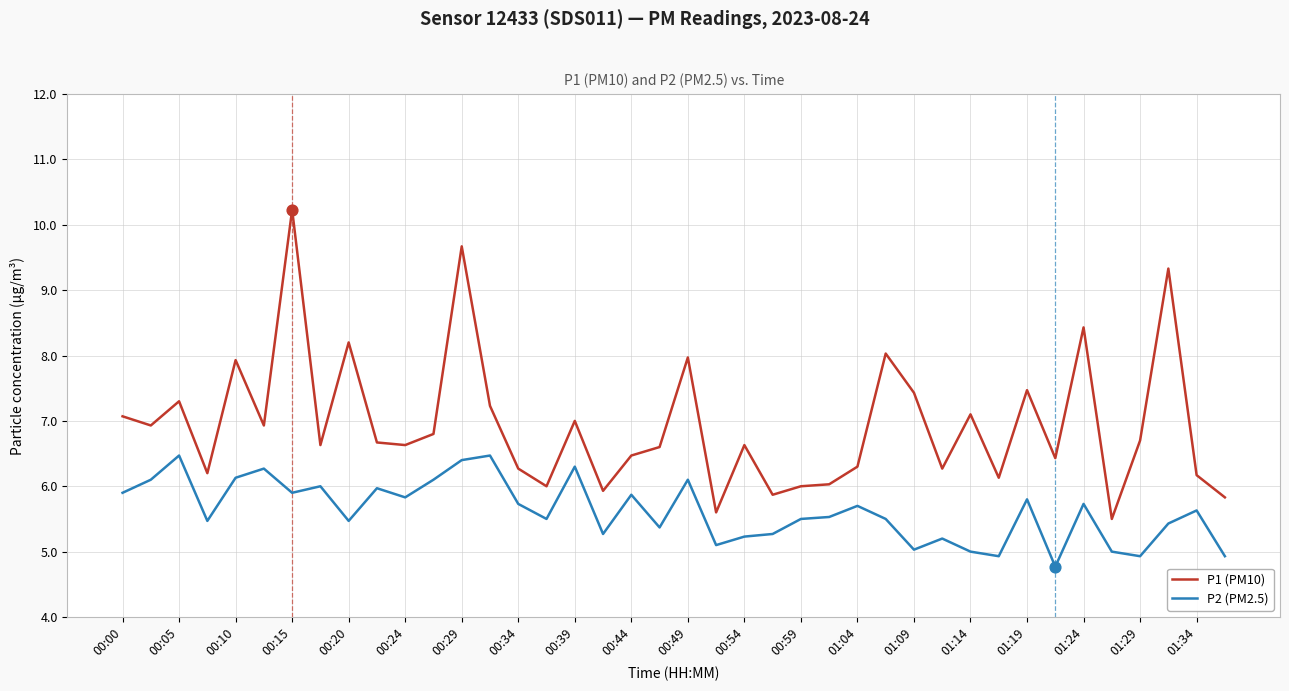

Which series has the largest range (max minus min)?

P1 (PM10)